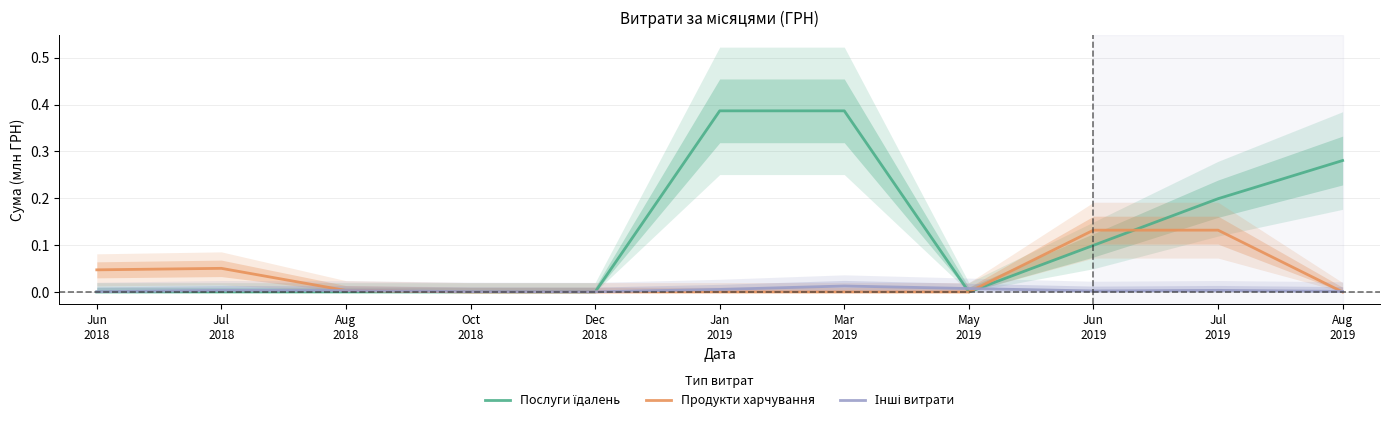

What is the label of the 10th point from the left?

Jul
2019